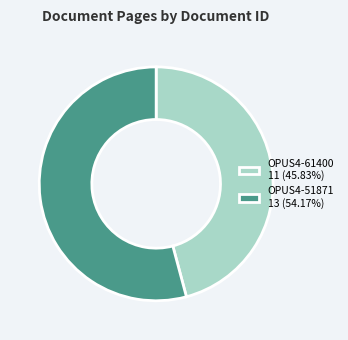

Which category has the biggest portion of the pie?

OPUS4-51871